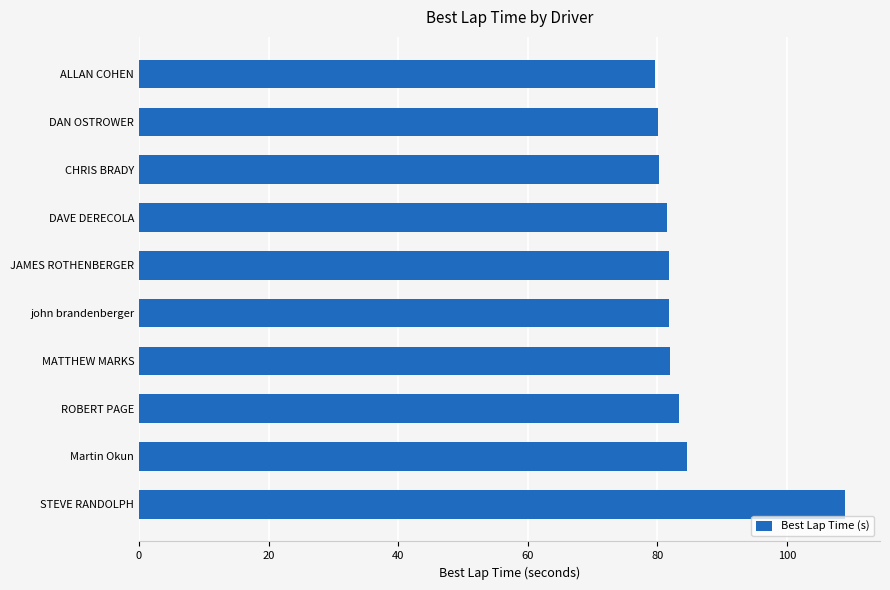

What is the greatest value displayed?

108.9